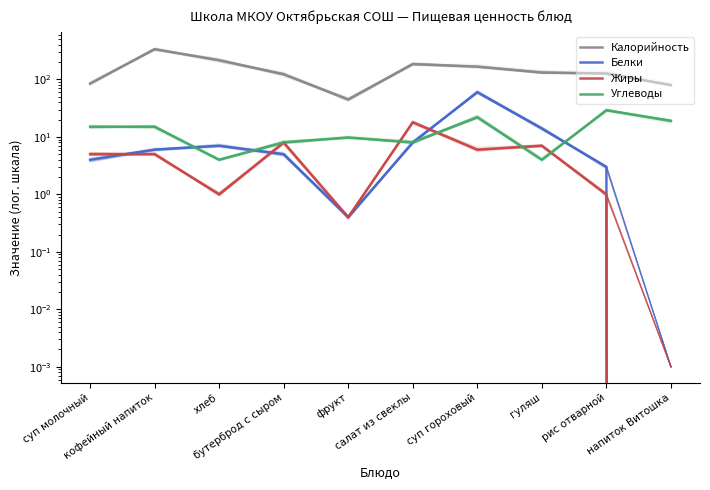

The Калорийность series shows 84.6 at суп молочный. True or false?

True